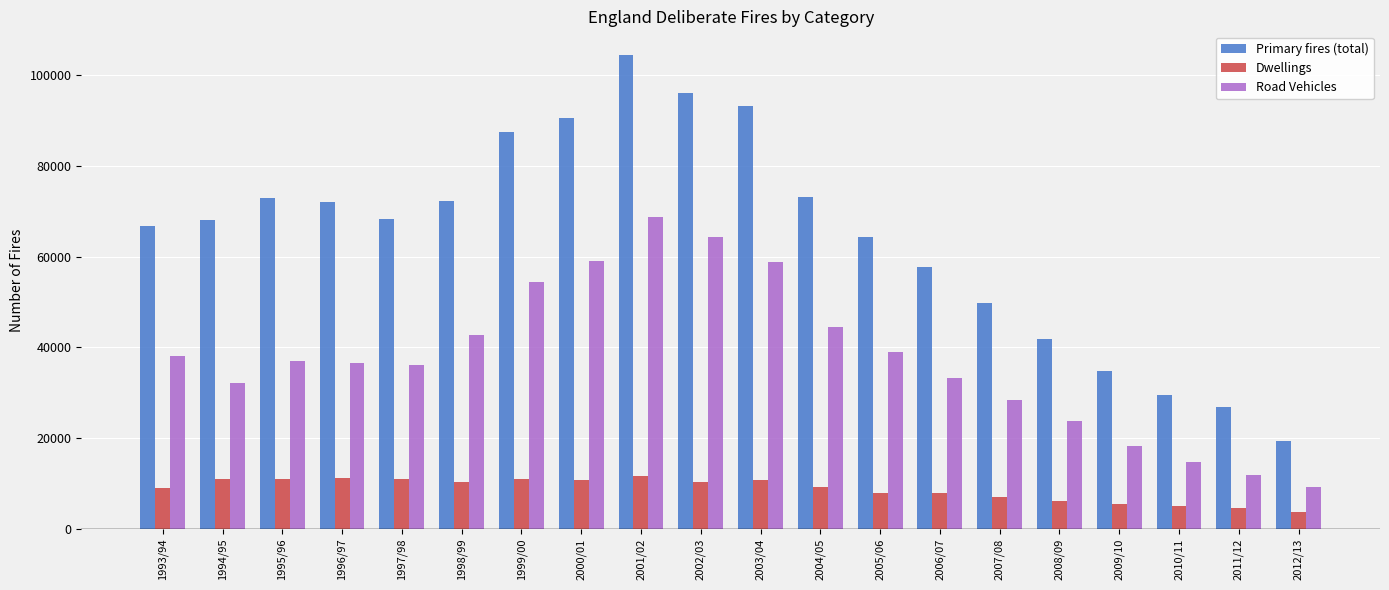

How many bars are there in total?

60